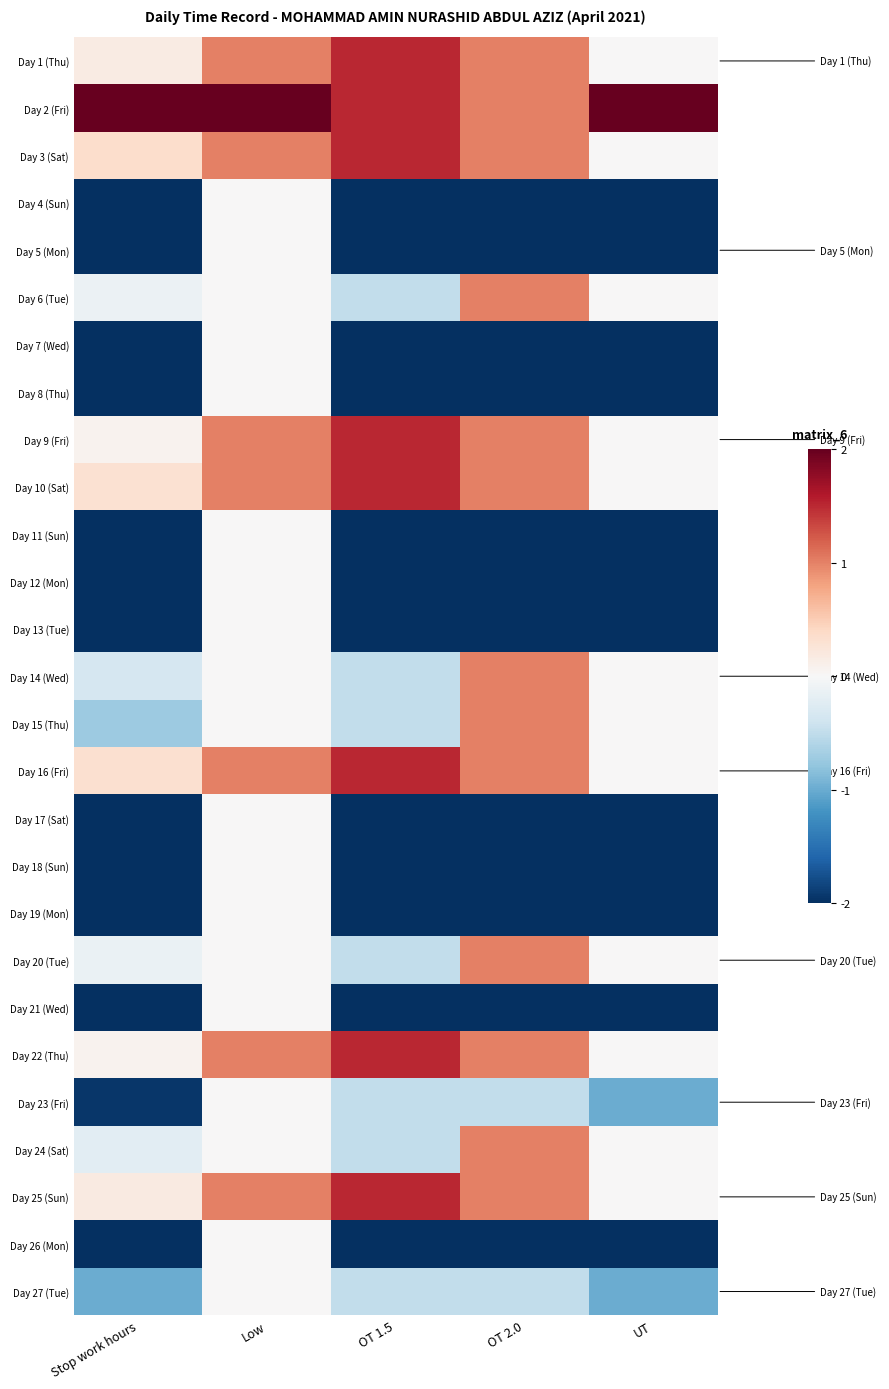

How many categories are shown in the chart?

5